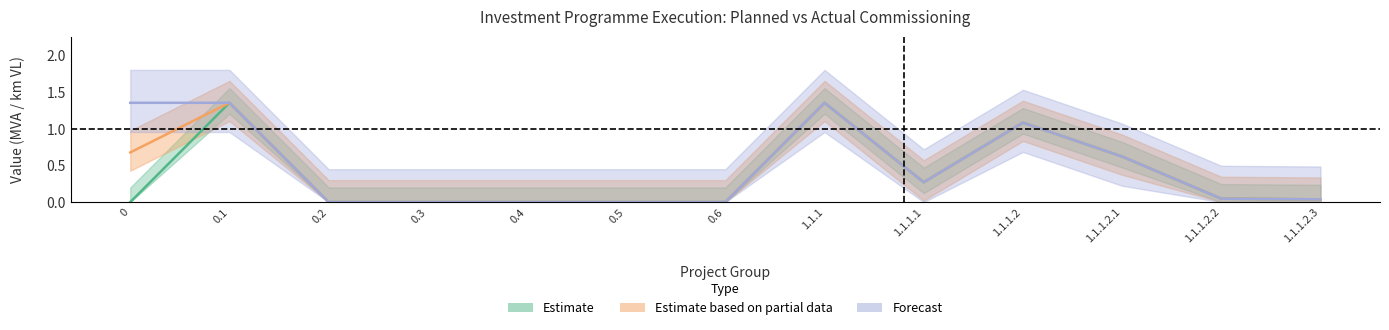

What is the label of the 4th point from the left?

0.3